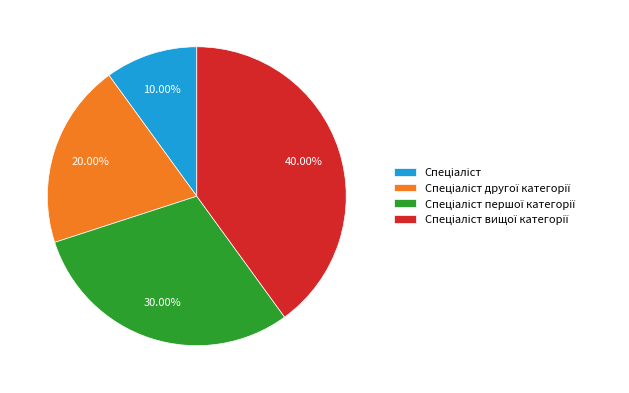

Is there any slice that represents more than half of the pie?

No